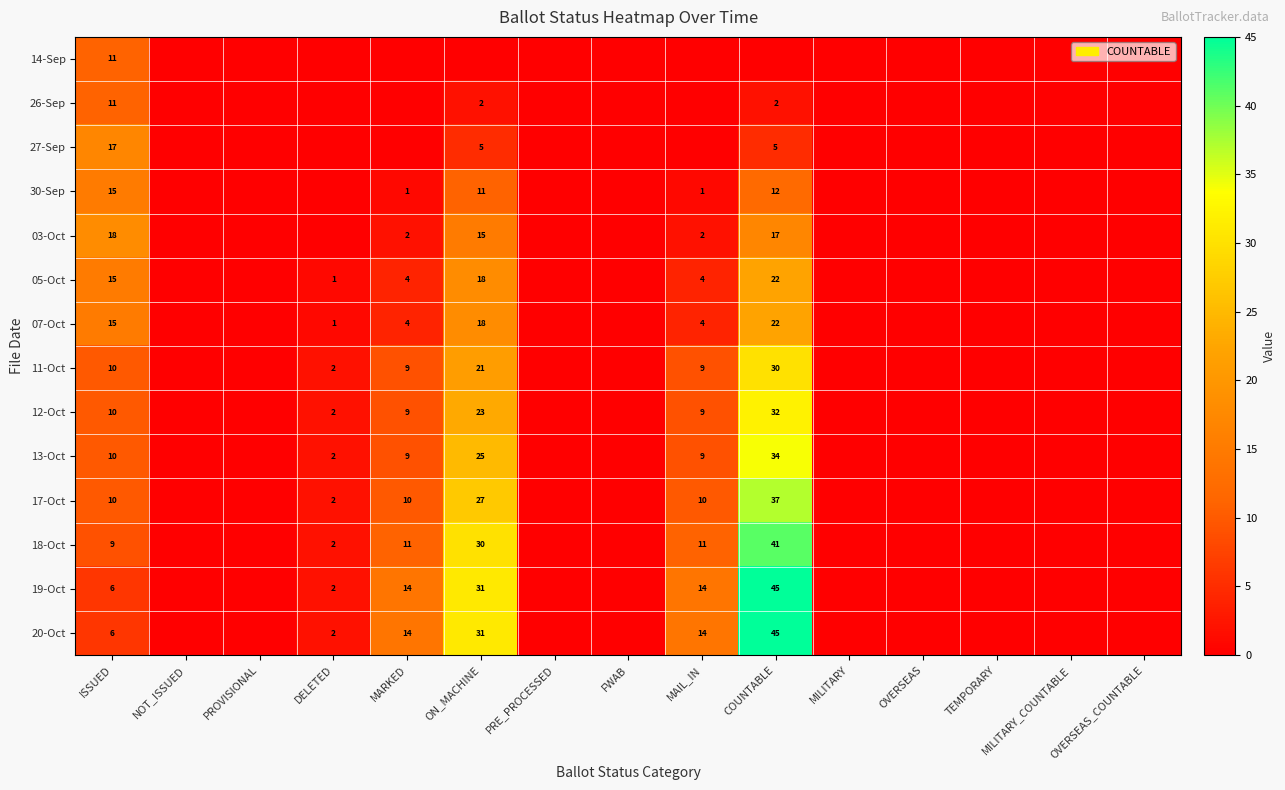

At how many categories does at least one series exceed 8?

5